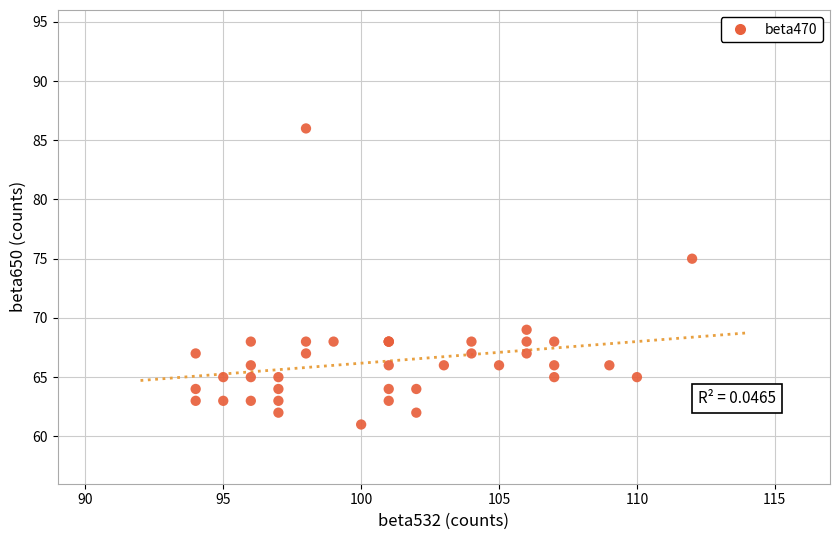

What Y value in the scatter plot is closest to 73?

75